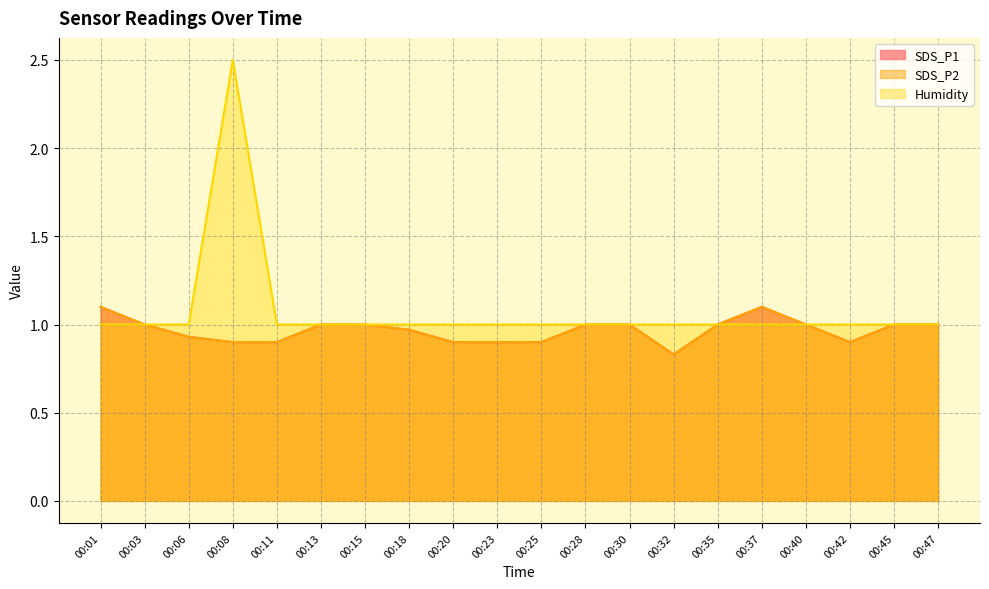

What is the spread (max minus min) of values at 00:08?

1.6